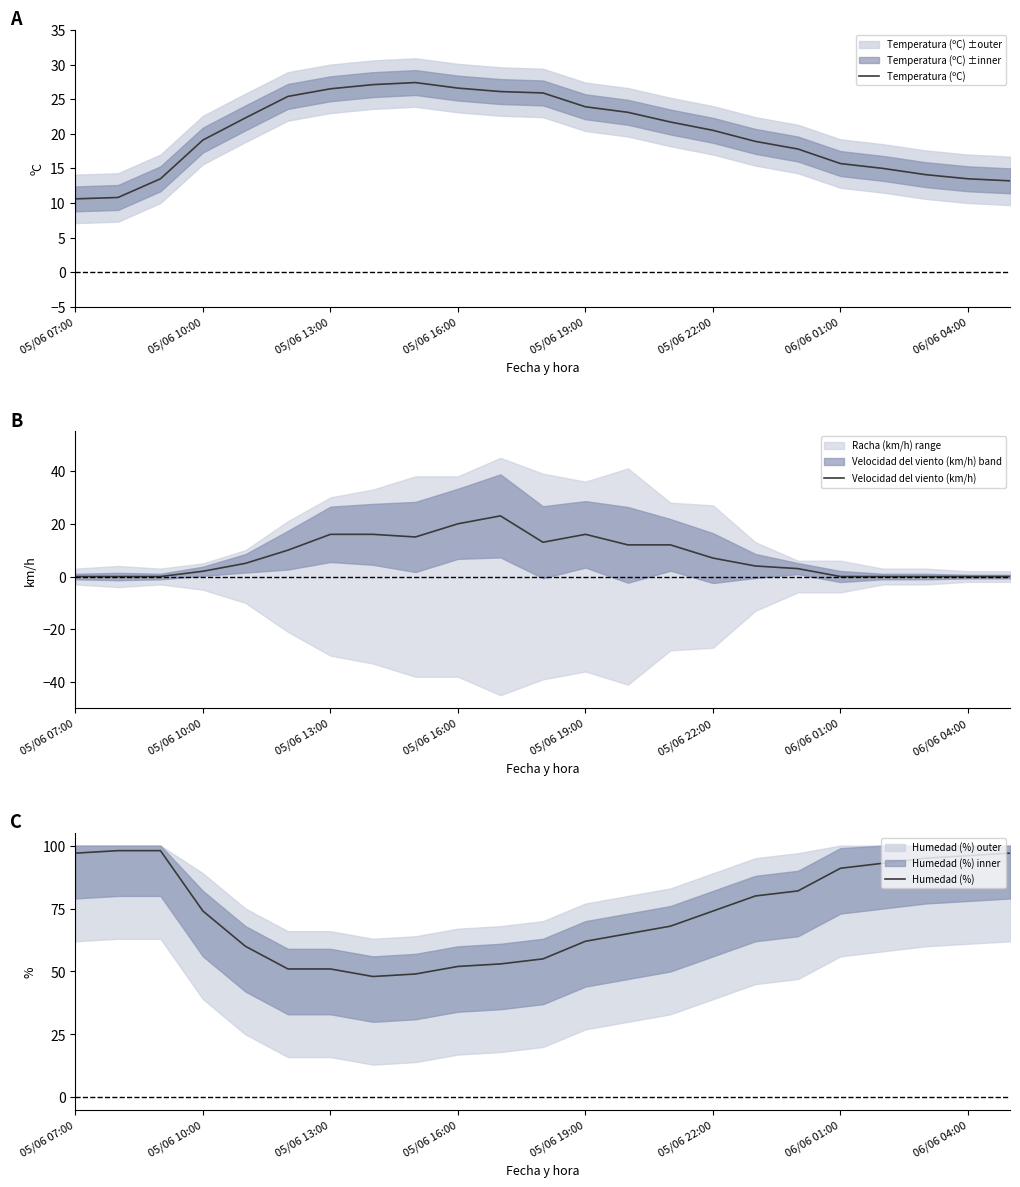

What is the sum of all Temperatura (ºC) values?

458.7